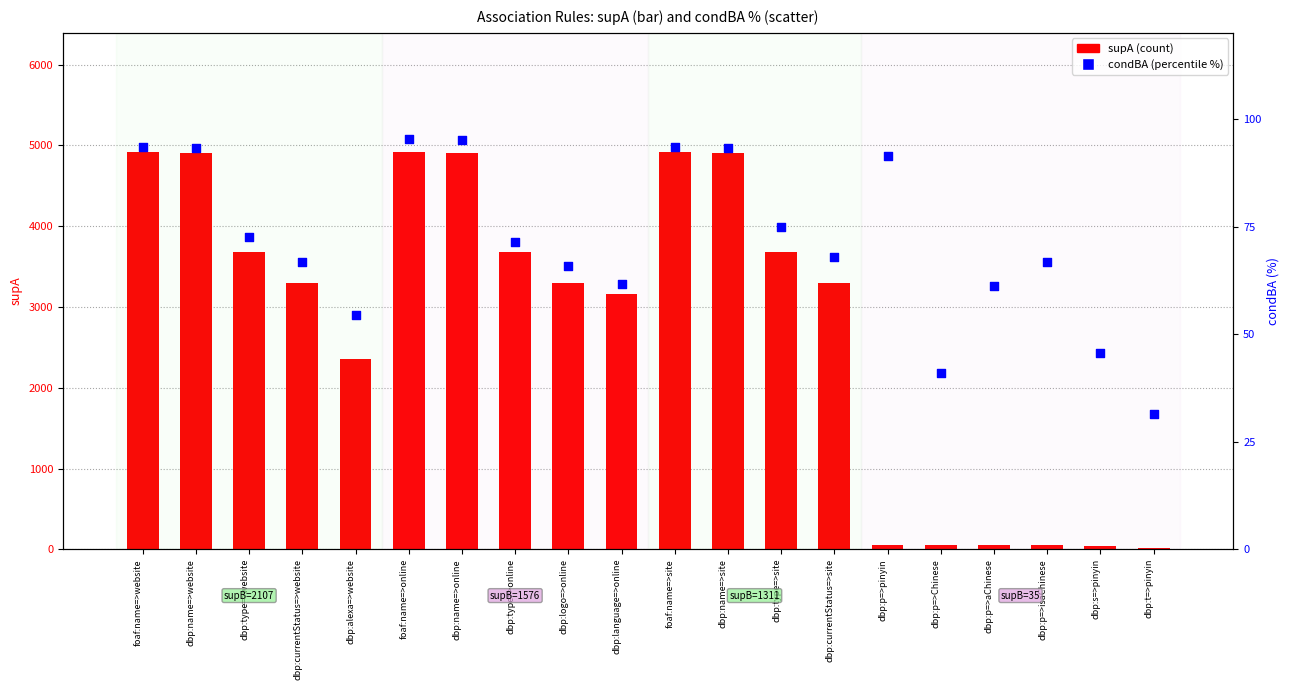

At which category is the sum across all series the highest?

foaf:name=>online